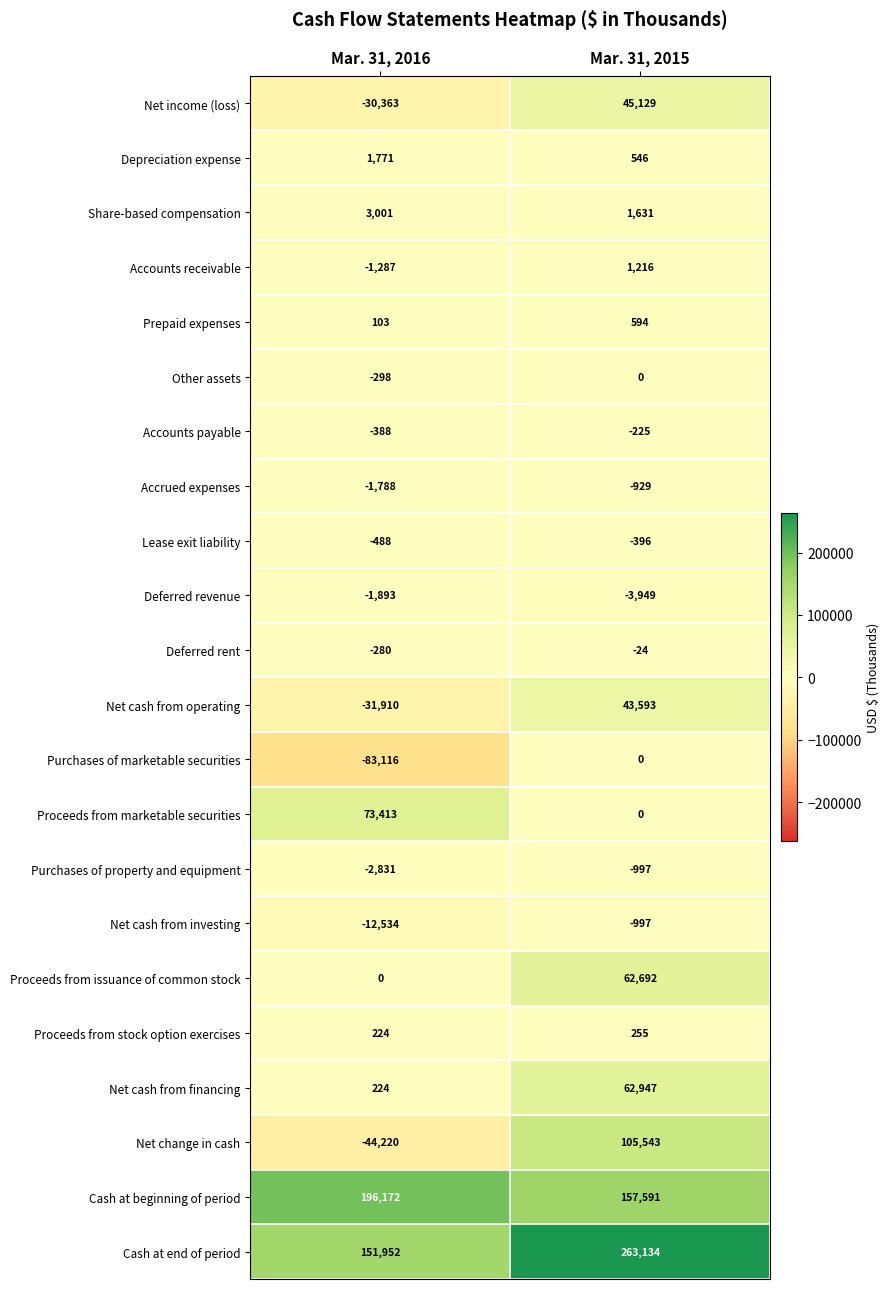

Between Mar. 31, 2016 and Mar. 31, 2015, which series saw the biggest shift?

Net change in cash